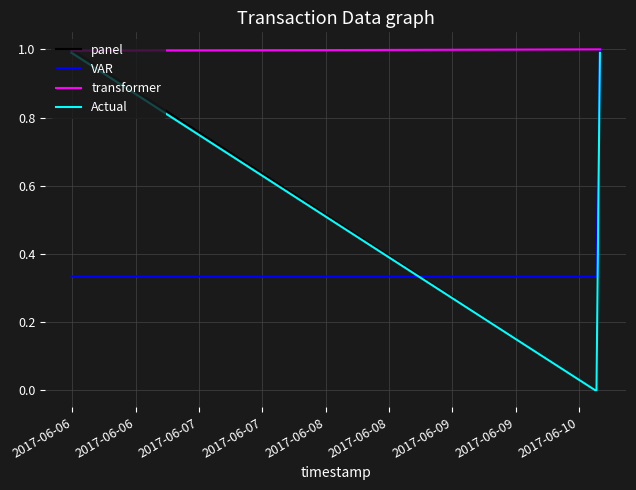

What is the highest value of the panel series?

1.0